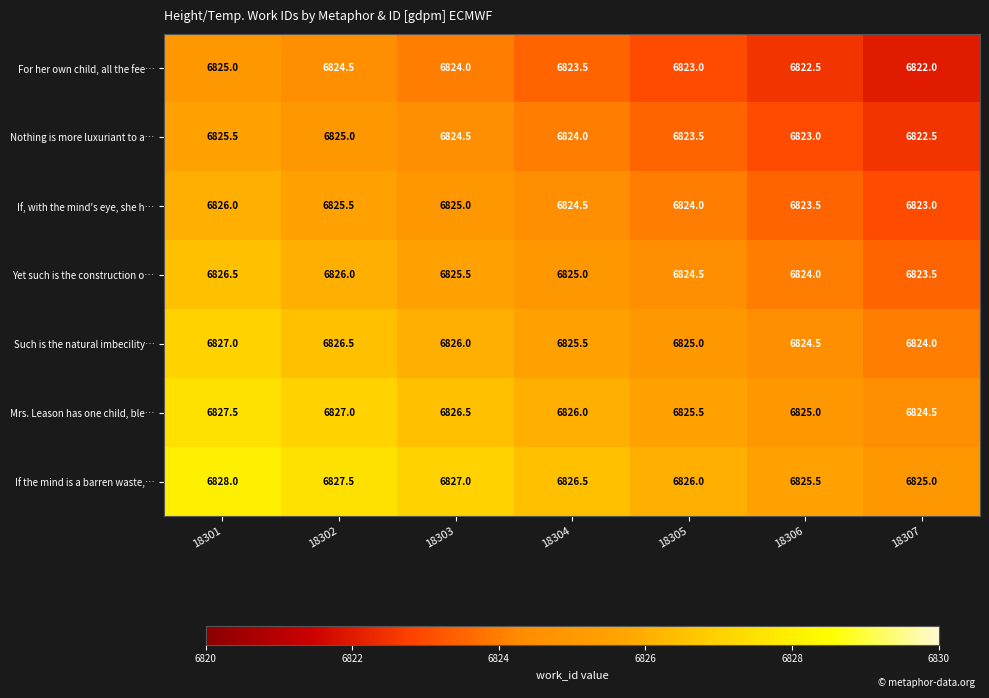

Which label corresponds to the largest value in the chart?

18301